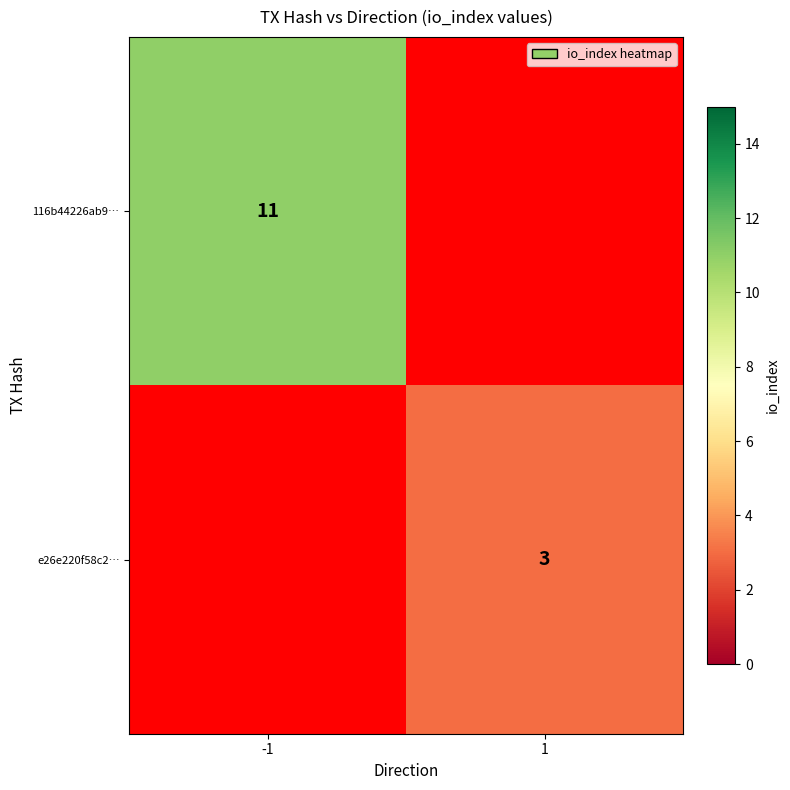

True or false: e26e220f58c2… has a value of 1.0 at 1.

False